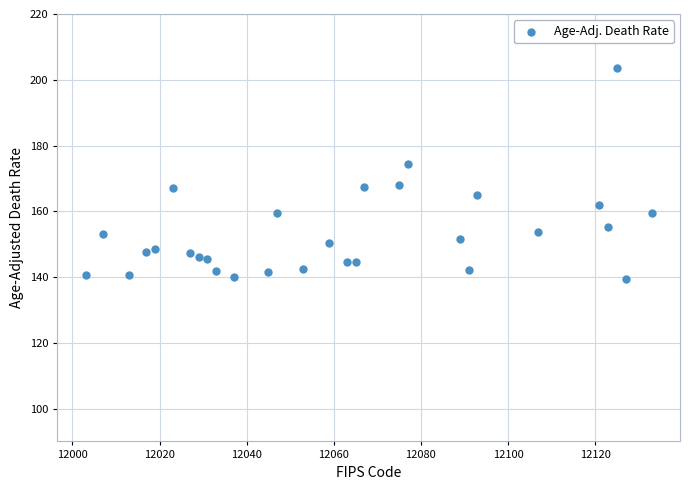

What is the range of Y values (max minus min)?

64.0